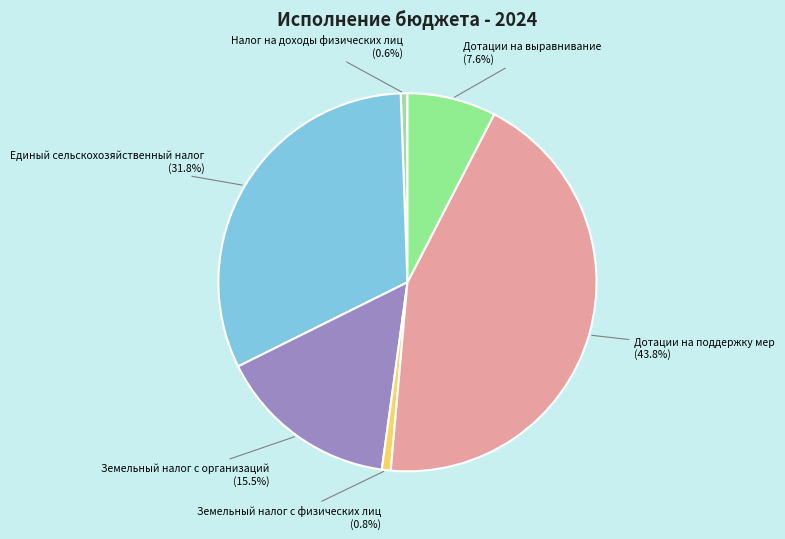

Is there a majority slice in this chart?

No